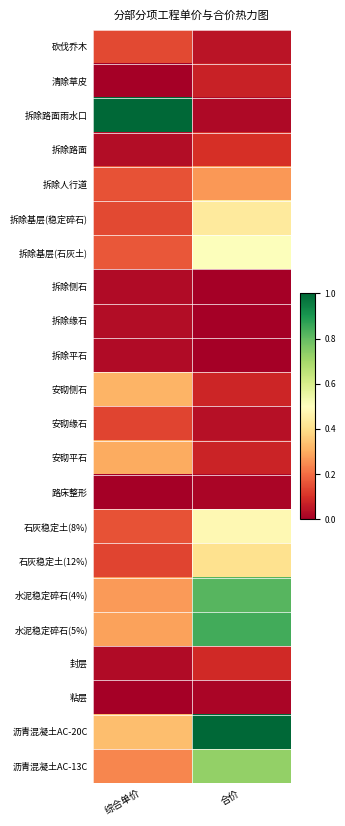

What is the difference between the highest and lowest values at 合价?

1.0